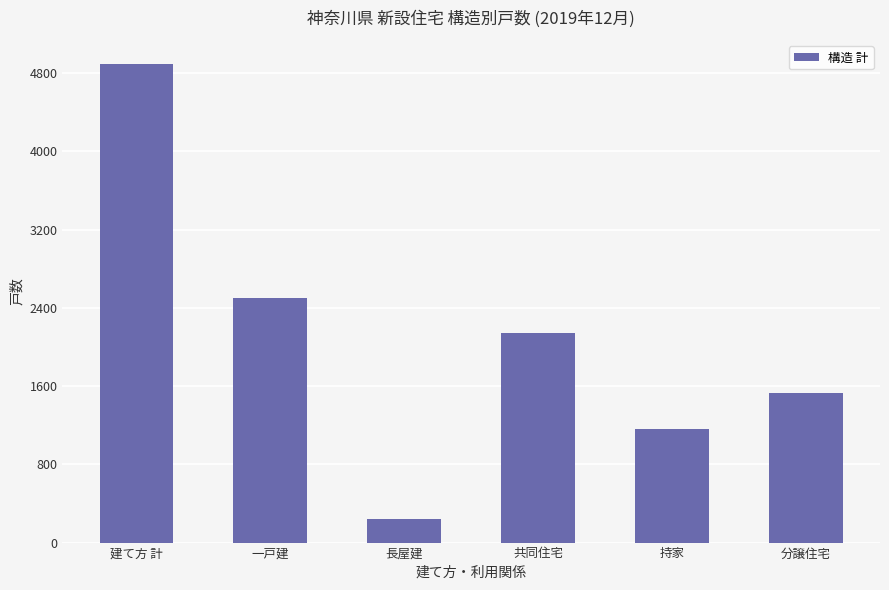

Reading left to right, extract all data points from this chart.

4893	2505	240	2148	1165	1528